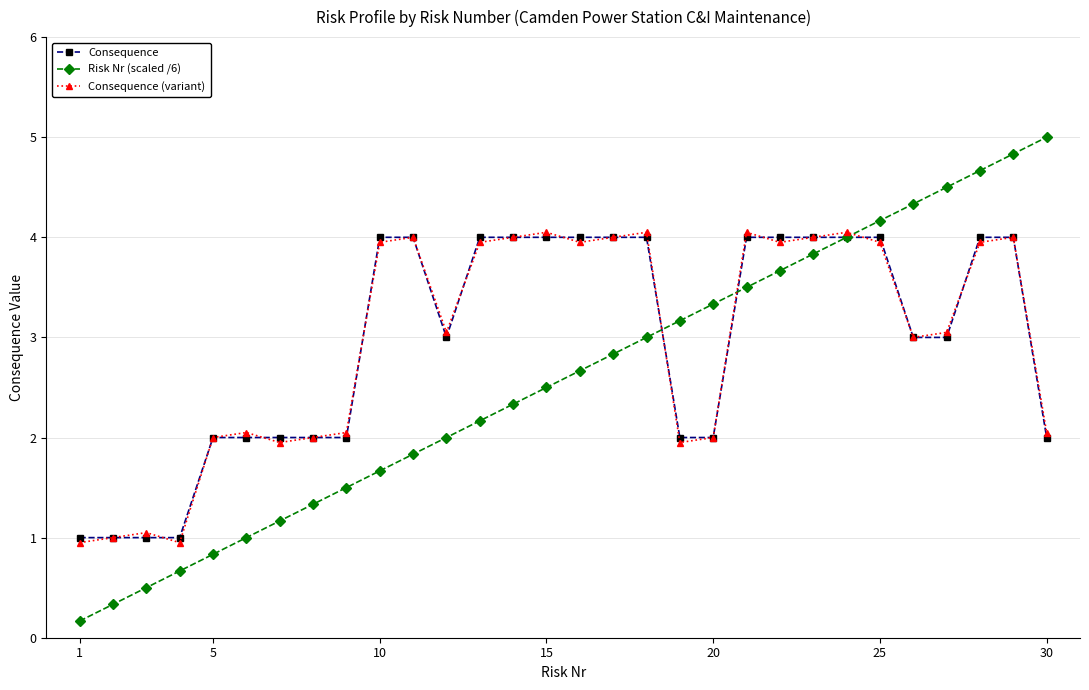

What is the maximum value for Consequence?

4.0